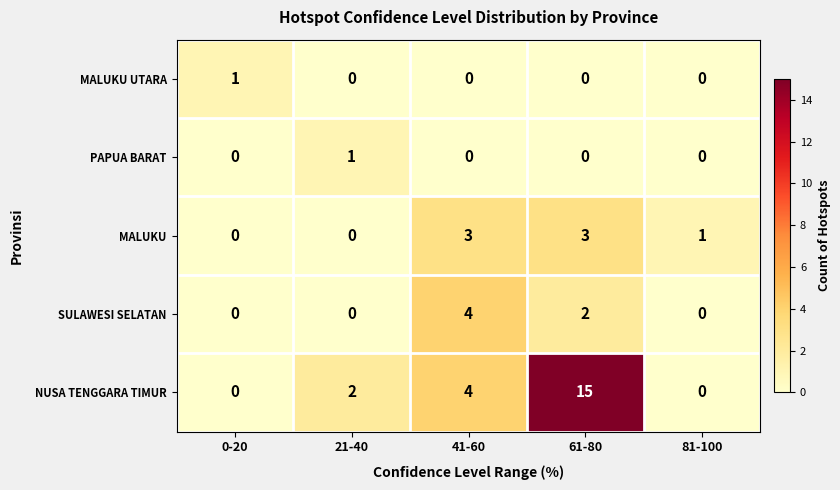

What is the total value across all series at 61-80?

20